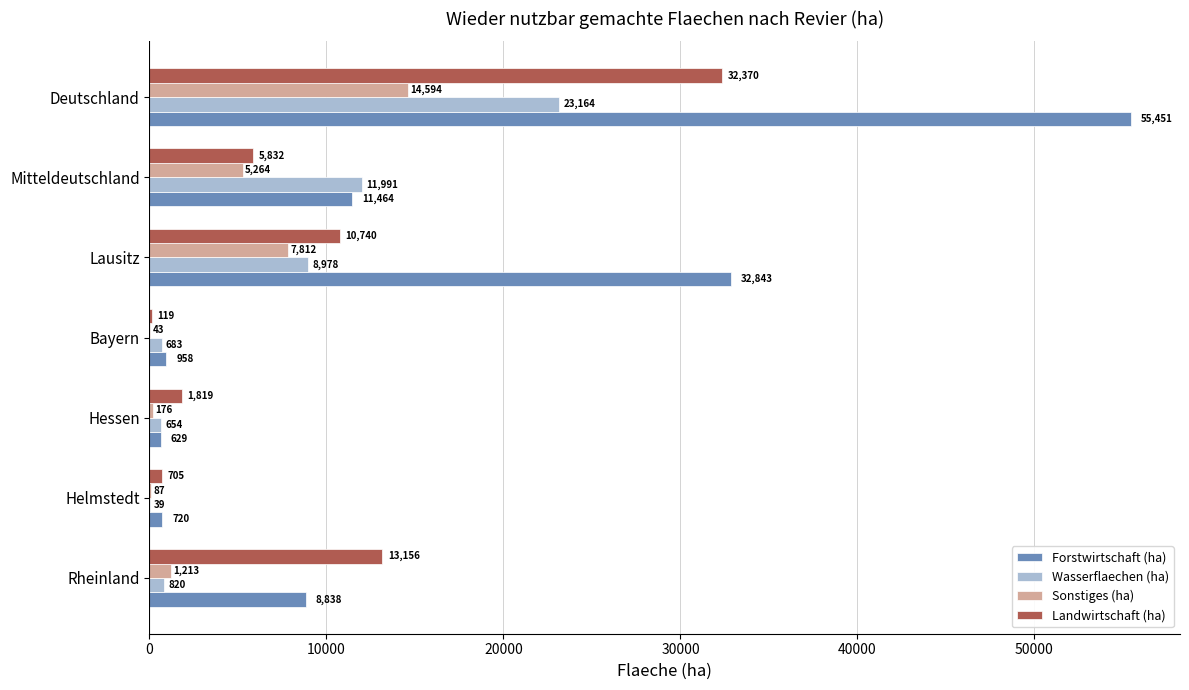

True or false: Forstwirtschaft (ha) has a value of 11463.9 at Mitteldeutschland.

True